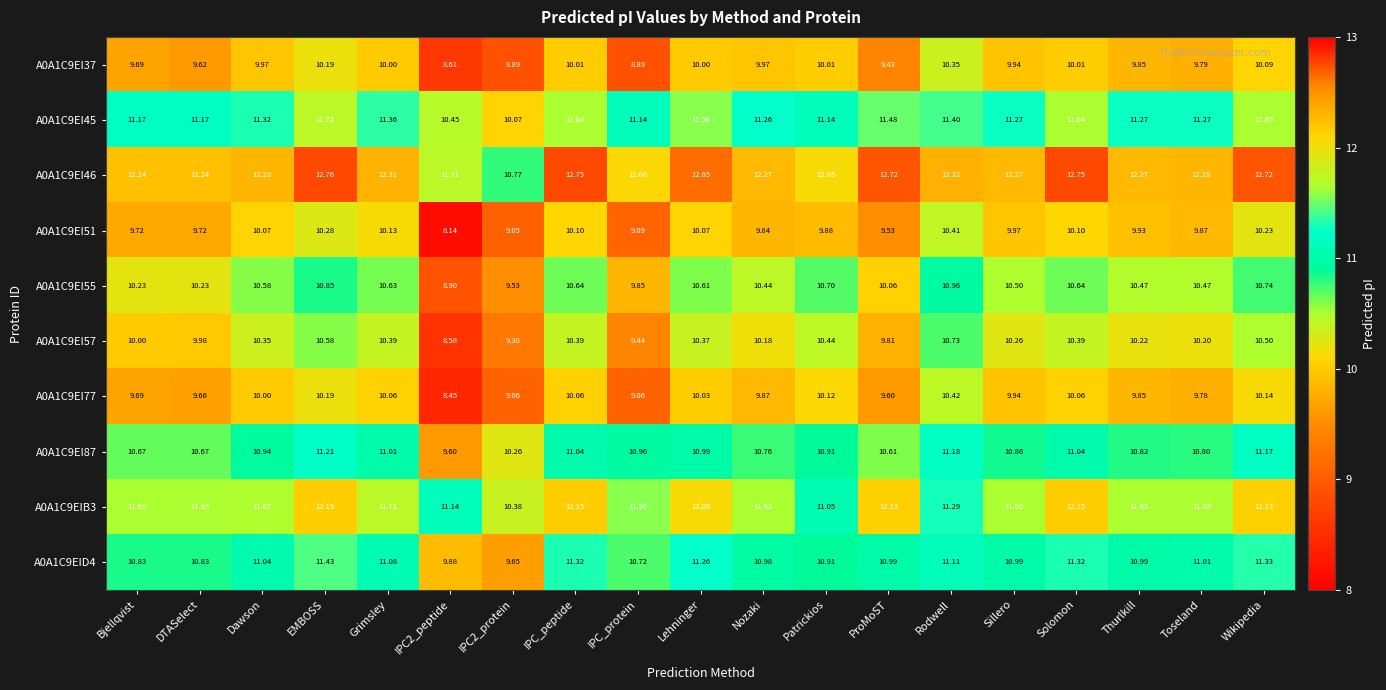

How many data points in A0A1C9EI37 are less than 9?

3